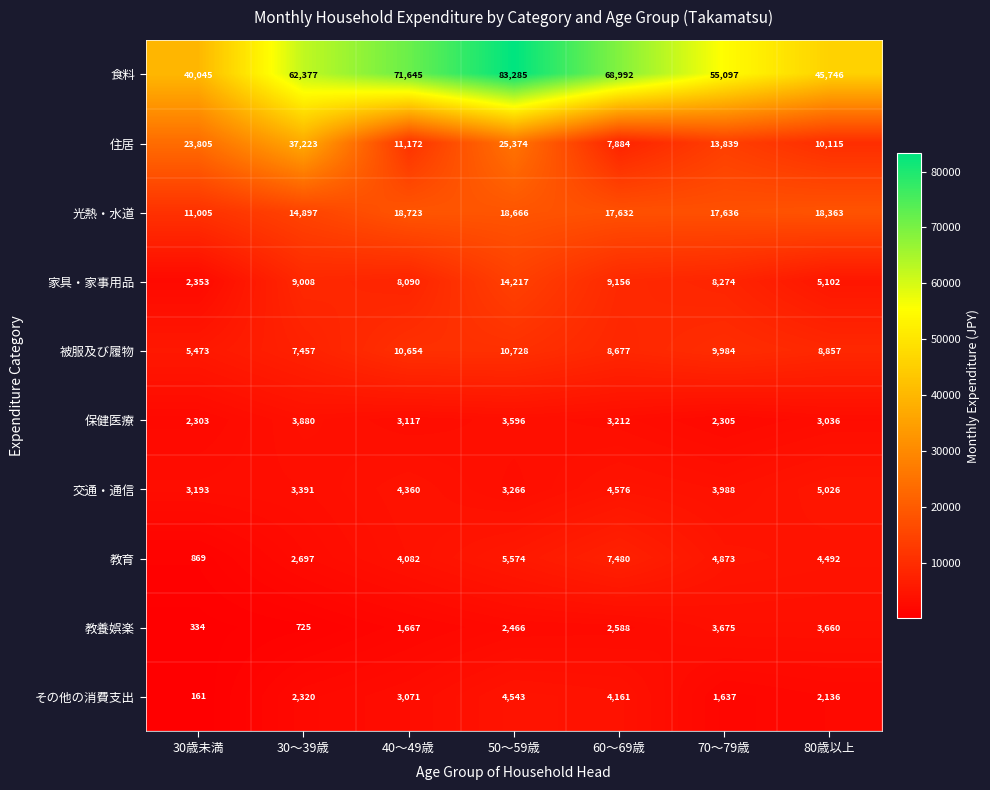

What is the total value across all series at 40〜49歳?

136581